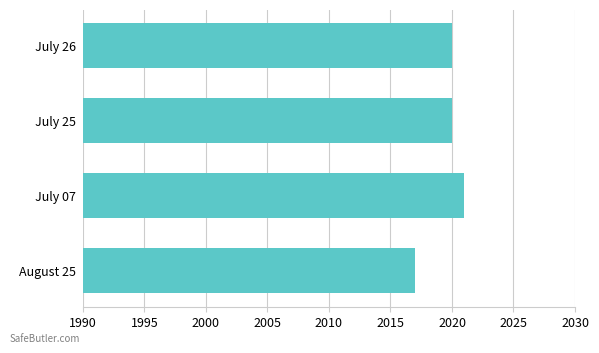

The chart shows a value of 2964 at August 25. True or false?

False